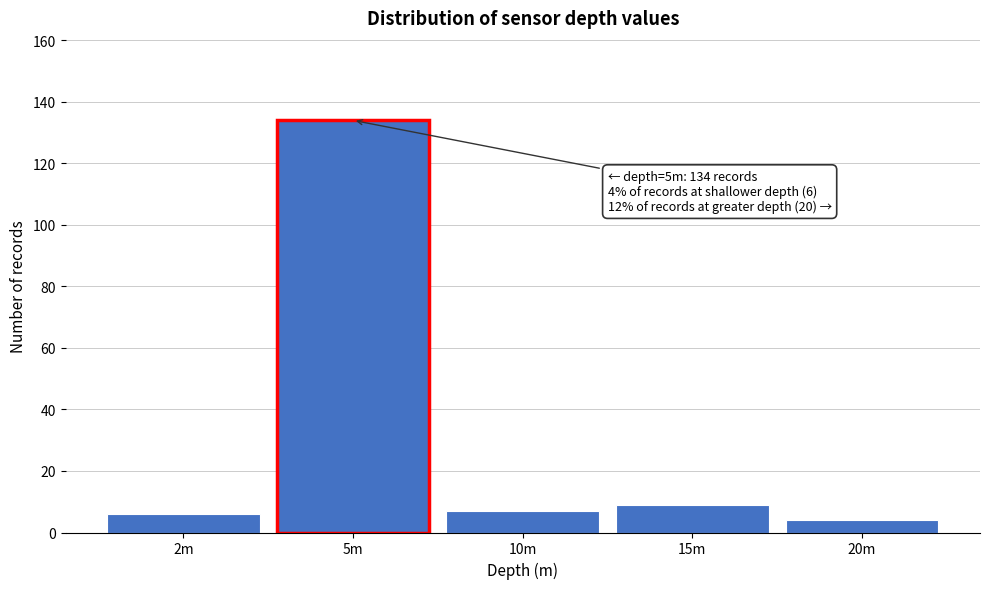

Reading left to right, what are all the values shown in this chart?

2m=6	5m=134	10m=7	15m=9	20m=4